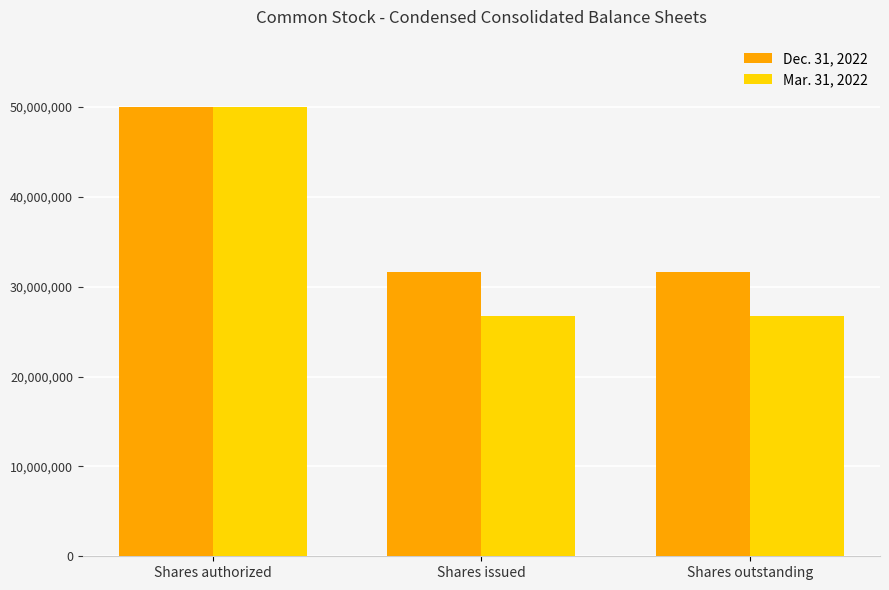

What are all the series names shown in the legend?

Dec. 31, 2022, Mar. 31, 2022